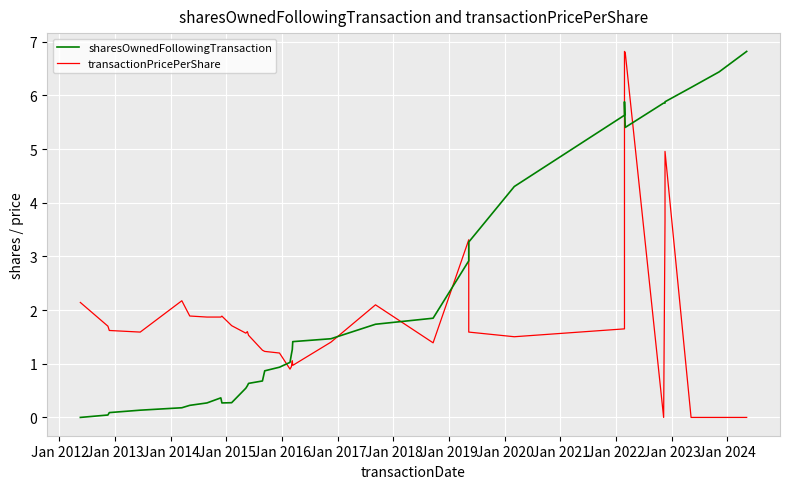

What is the value of the transactionPricePerShare point at the 9th from the left?

1.9